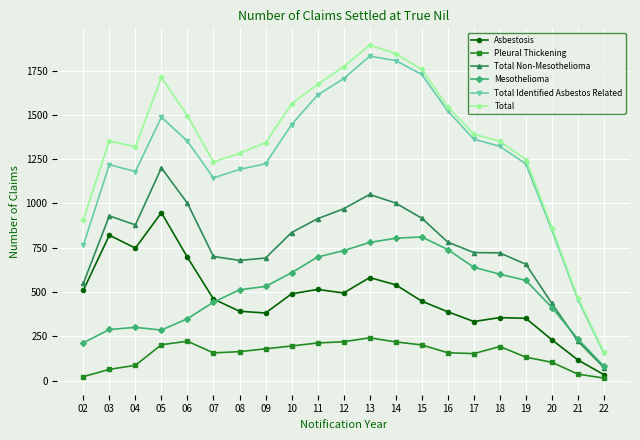

True or false: Pleural Thickening and Total Non-Mesothelioma cross at least once.

False